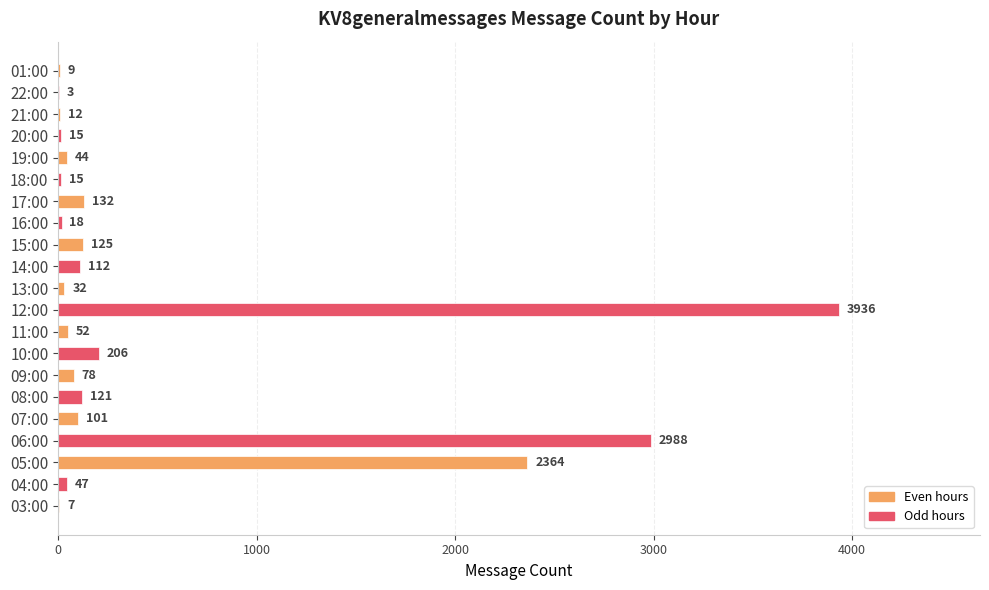

Is it true that the value at 05:00 is 1607?

False